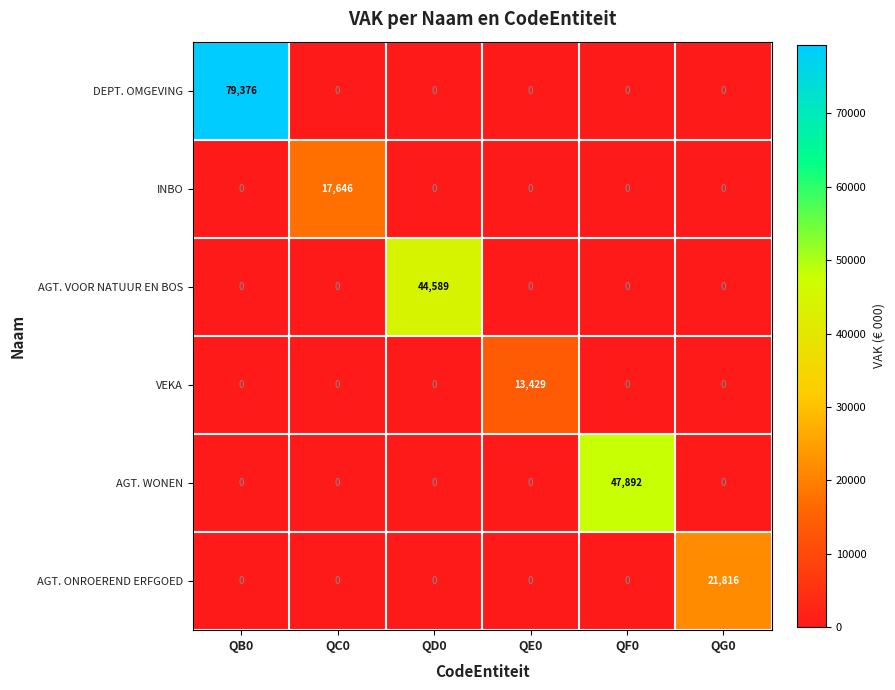

The value of INBO at QG0 is -6712. True or false?

False